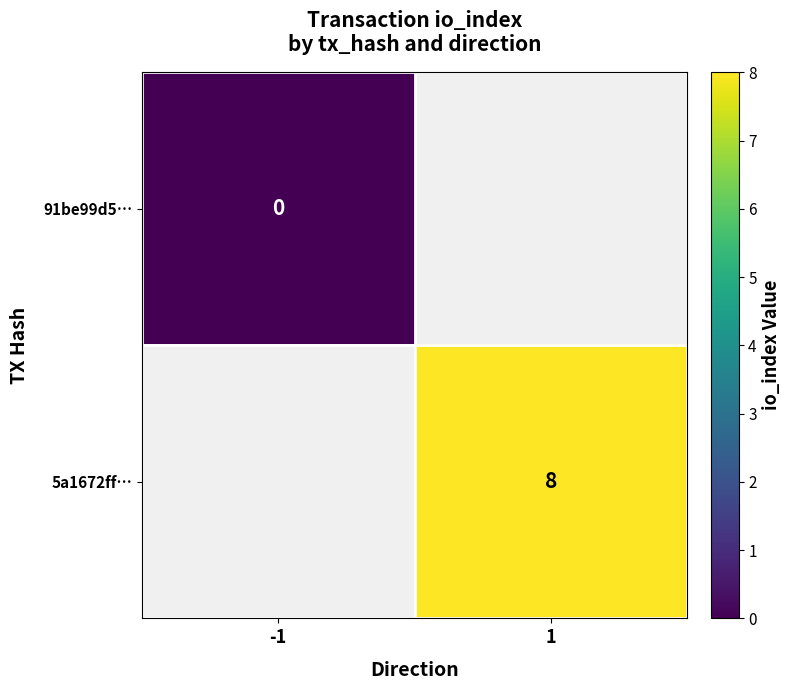

Is it true that 5a1672ff… equals 3 at 1?

False